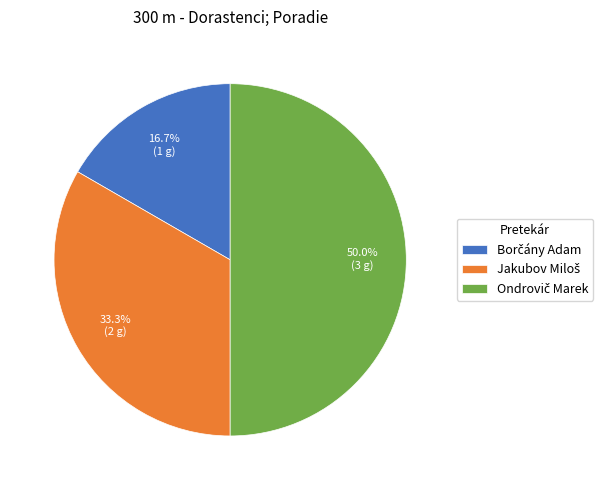

Count the number of slices in the pie.

3